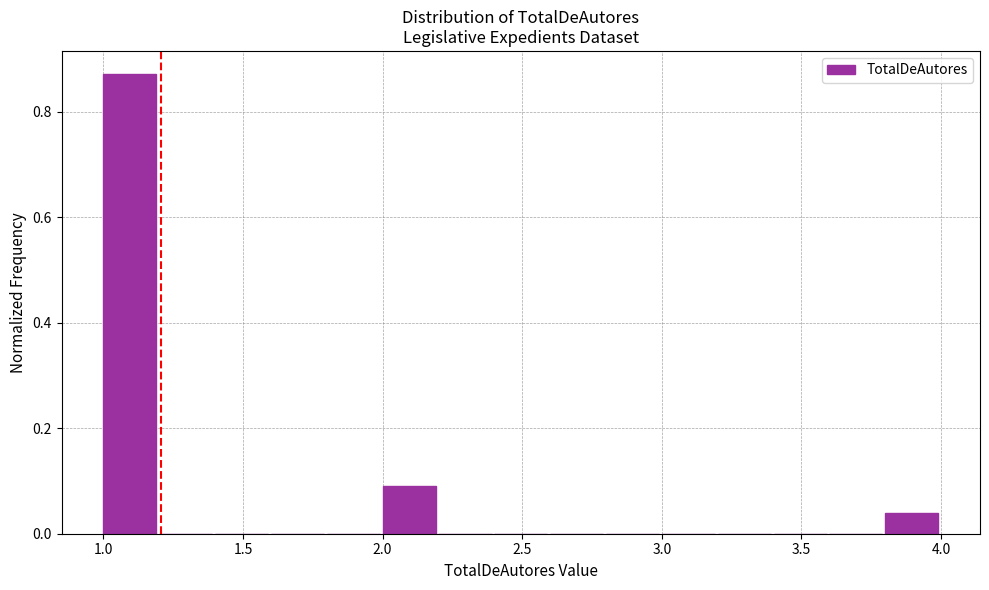

Reading left to right, list every bar in this chart as the range it spans on the x-axis followed by its height. The values are not printed on the chart, so give them approximately, as read against the axis.

1.0 to 1.2: 0.88
1.2 to 1.4: 0
1.4 to 1.6: 0
1.6 to 1.8: 0
1.8 to 2.0: 0
2.0 to 2.2: 0.08
2.2 to 2.4: 0
2.4 to 2.6: 0
2.6 to 2.8: 0
2.8 to 3.0: 0
3.0 to 3.2: 0
3.2 to 3.4: 0
3.4 to 3.6: 0
3.6 to 3.8: 0
3.8 to 4.0: 0.04